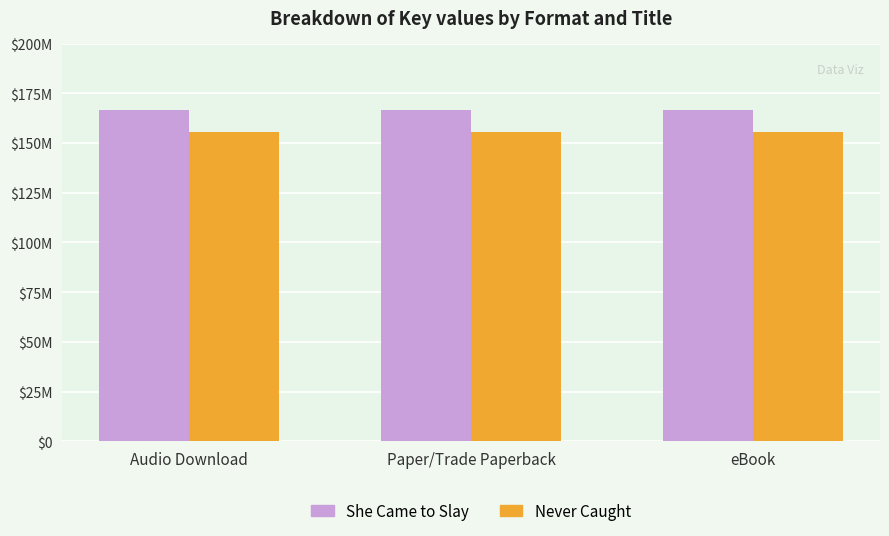

Which series has the widest spread of values?

She Came to Slay